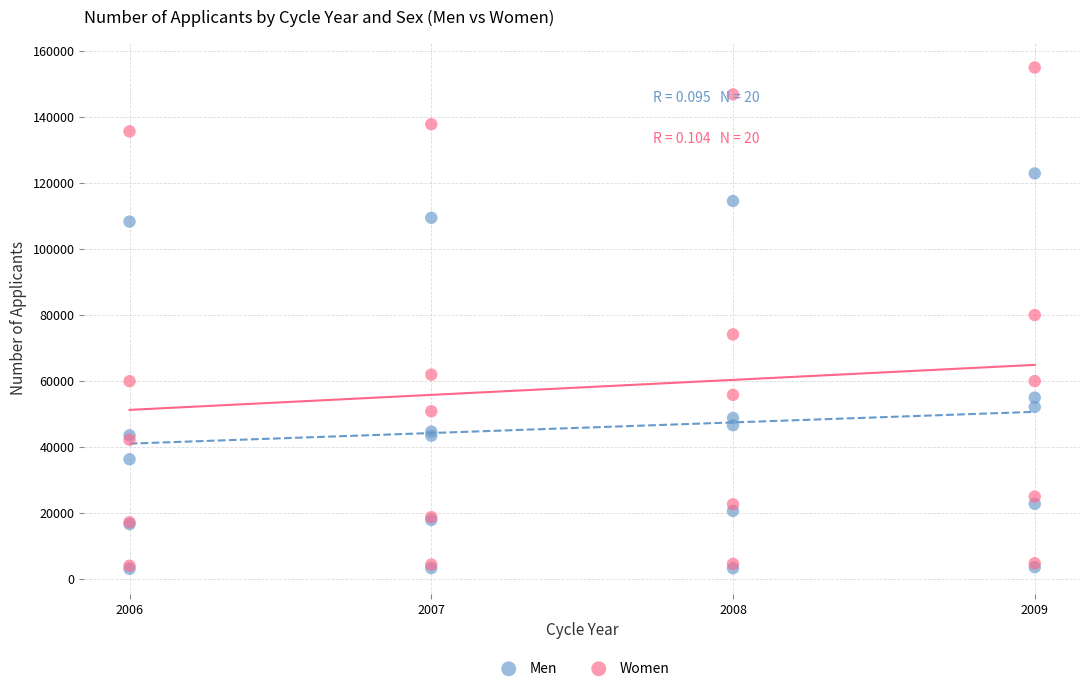

What are all the series names shown in the legend?

Men, Women